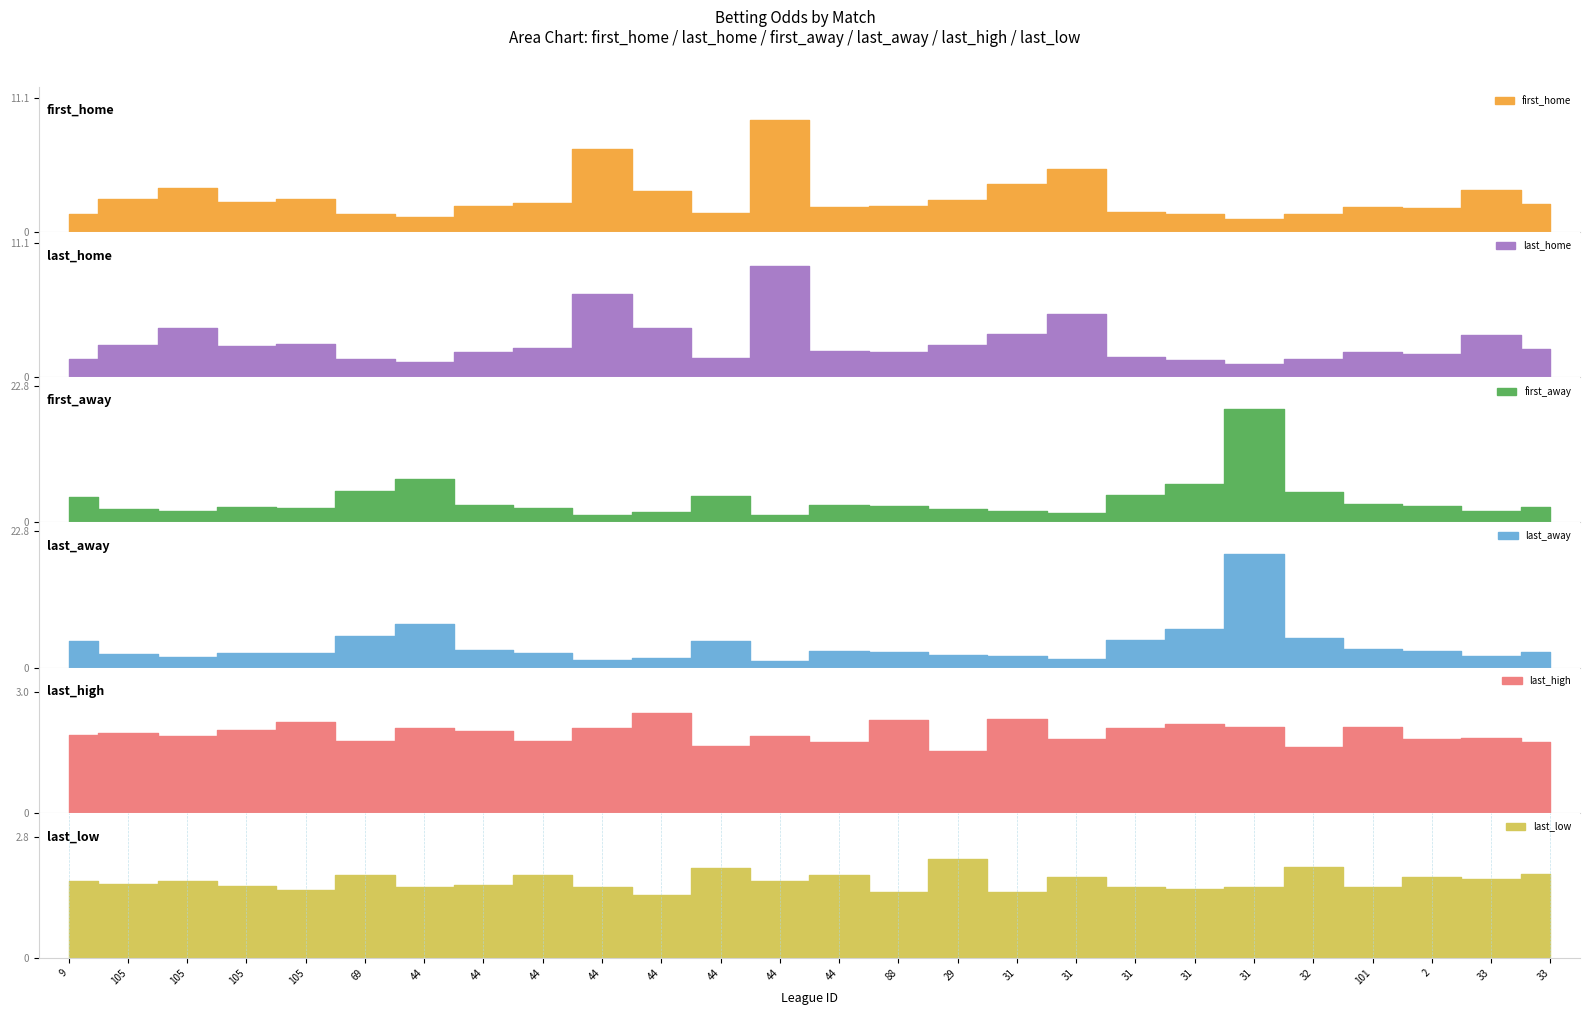

What is the label of the 22nd point from the right?

105